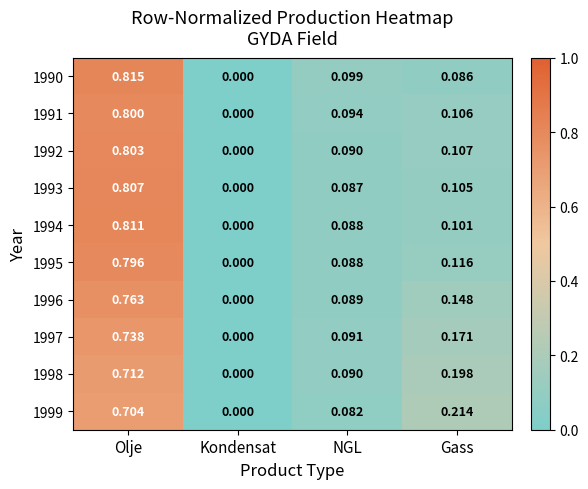

At which category is the sum across all series the highest?

Olje